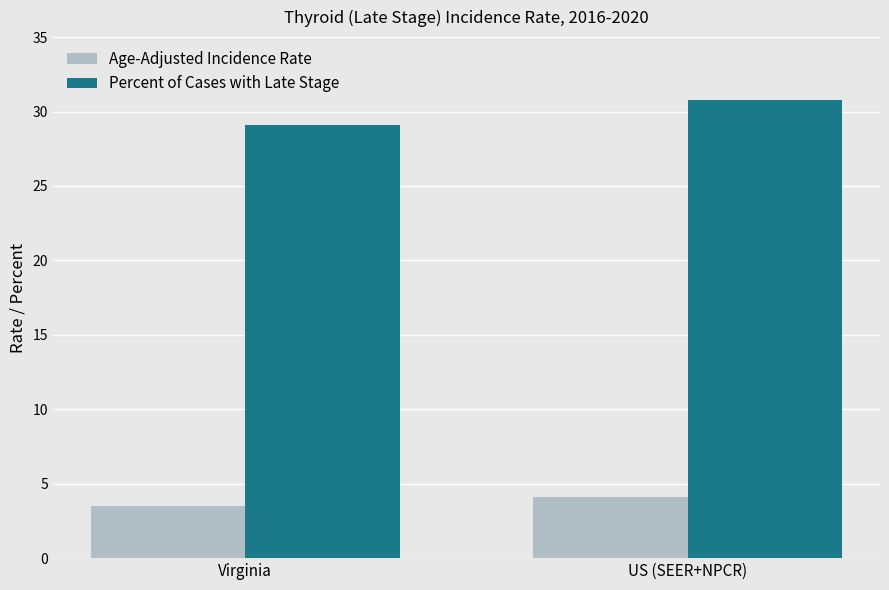

What is the average value of the Percent of Cases with Late Stage series?

30.0